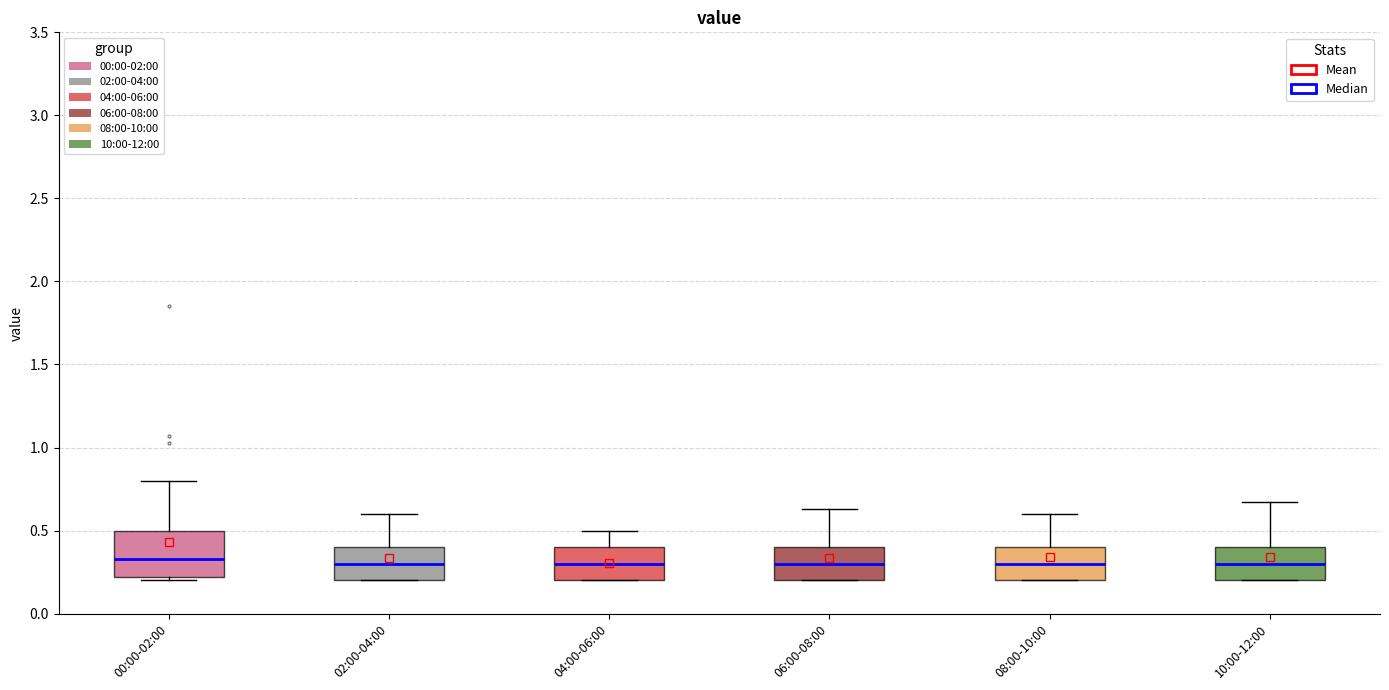

Which box is the tallest, from its lower edge to its upper edge?

00:00-02:00